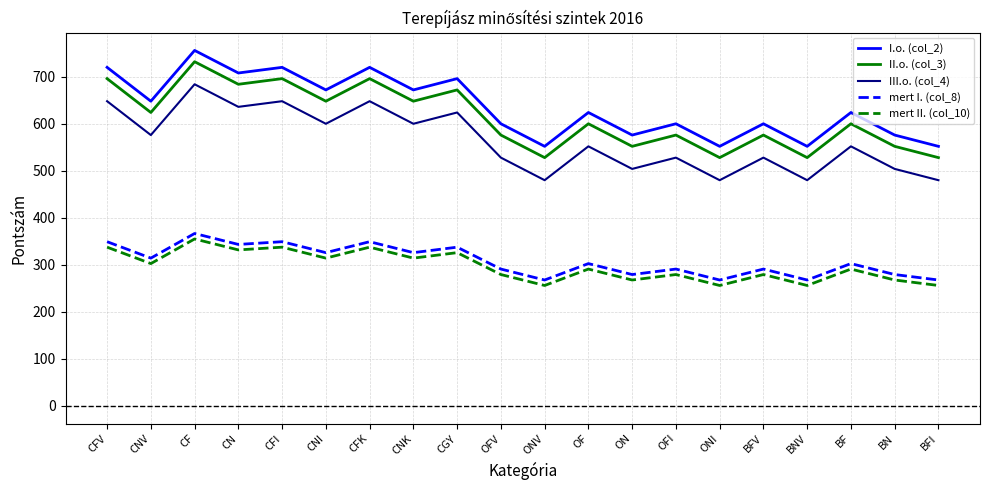

What is the difference between the mert I. (col_8) values at OF and CNI?

23.3